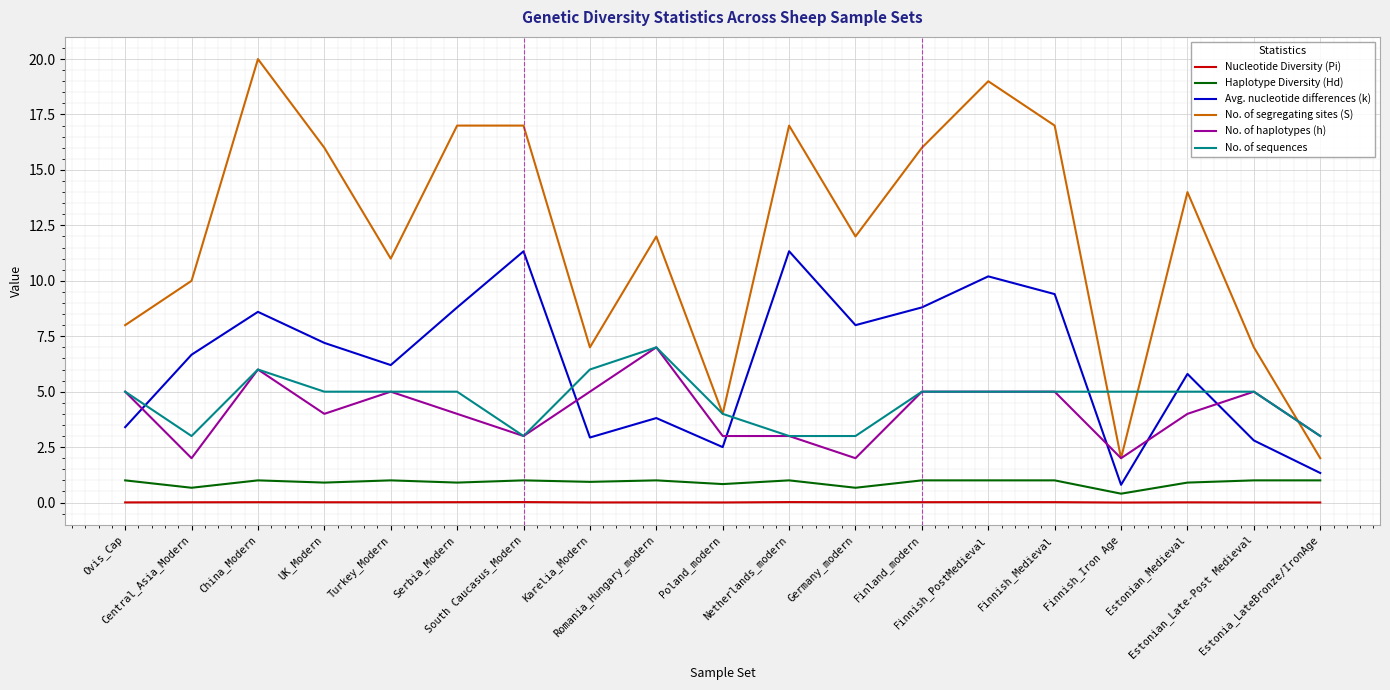

What is the approximate value of No. of sequences at UK_Modern?

5.0